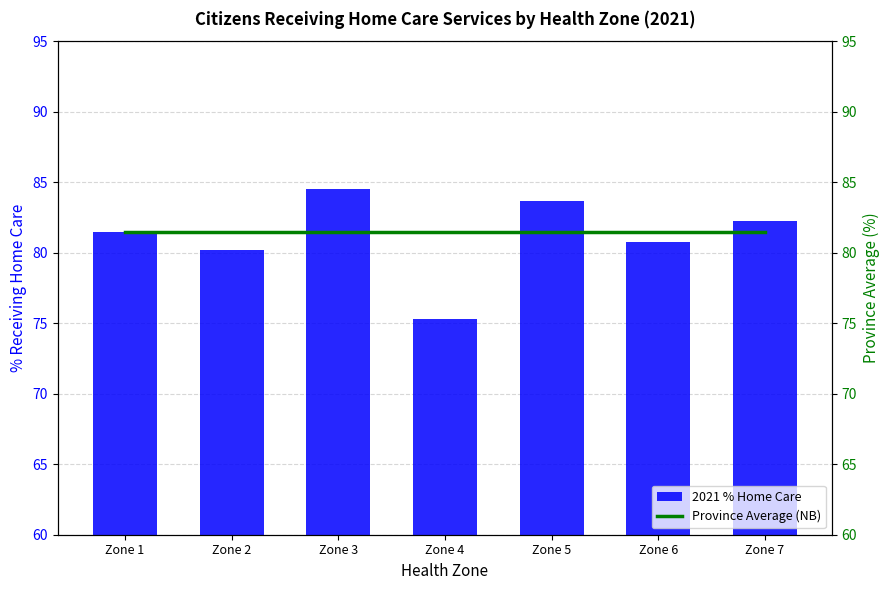

Which series has the widest spread of values?

2021 % Home Care